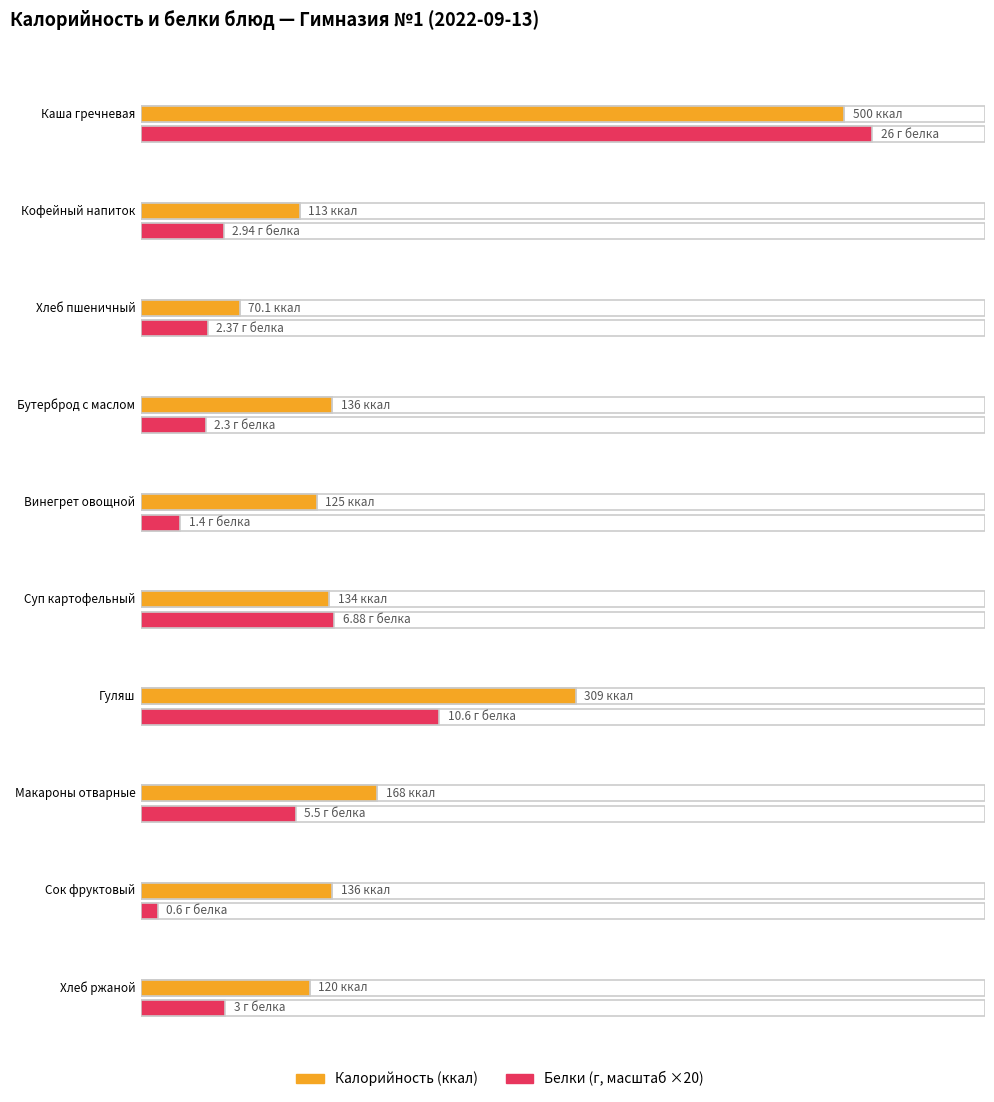

What is the lowest value of the Белки series?

0.6